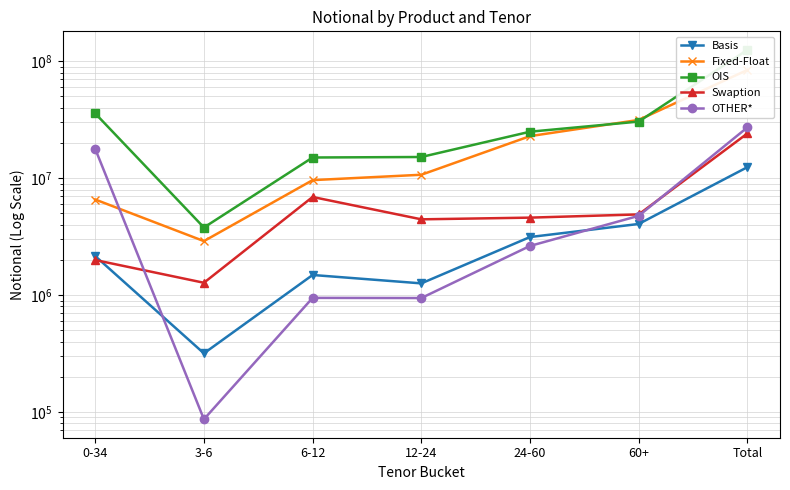

How many intersections are there between Swaption and OTHER*?

2